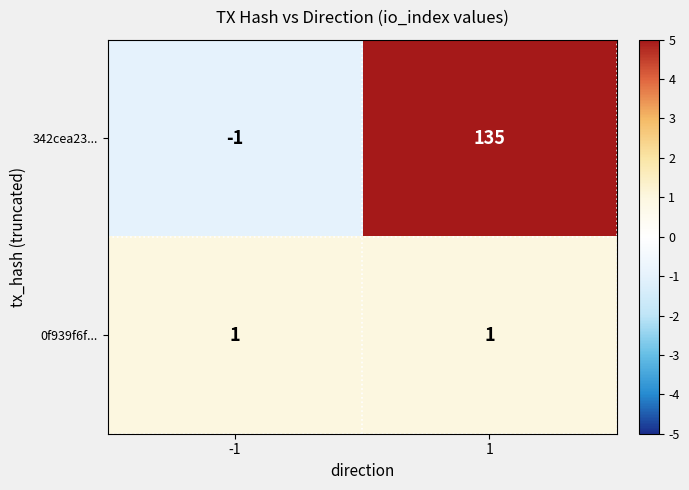

Is the value of 342cea23... at 1 greater than the value of 0f939f6f... at 1?

Yes